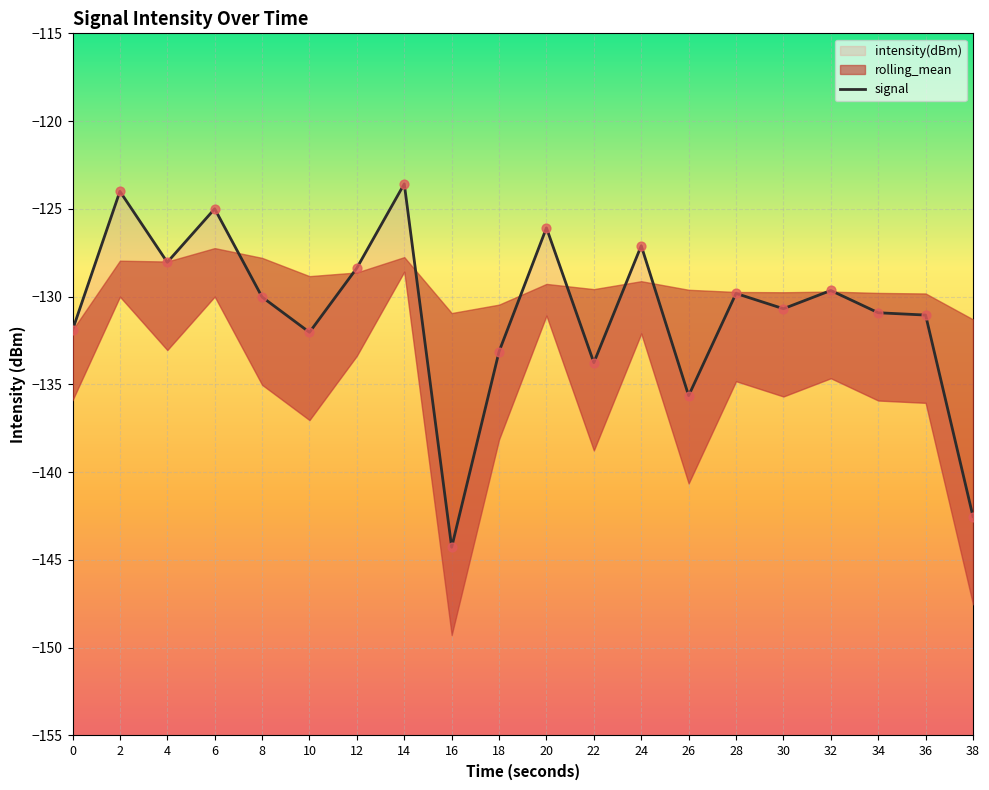

Between 28 and 34, which is larger?

28